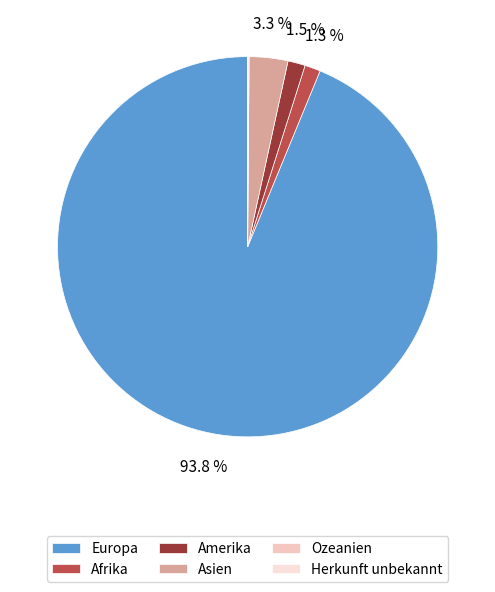

To the nearest percent, what is the difference between the largest and smallest slice percentages?

94%